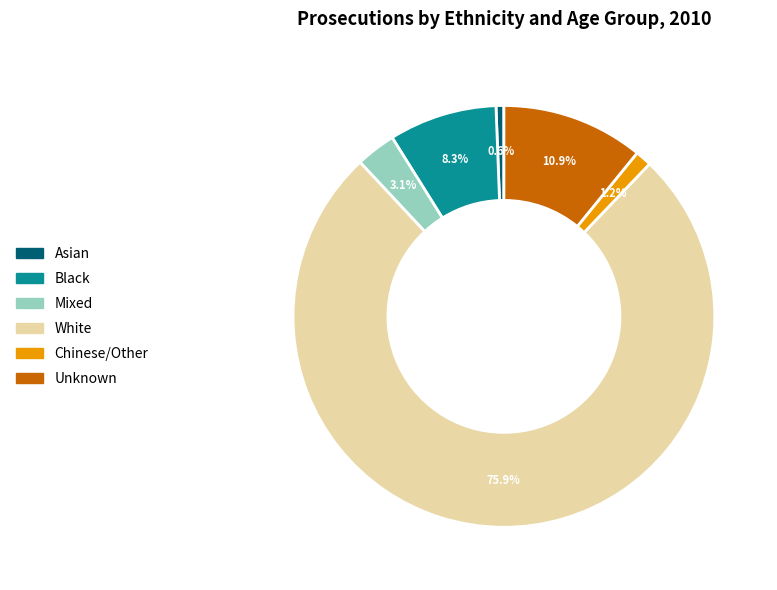

Is there any slice that represents more than half of the pie?

Yes